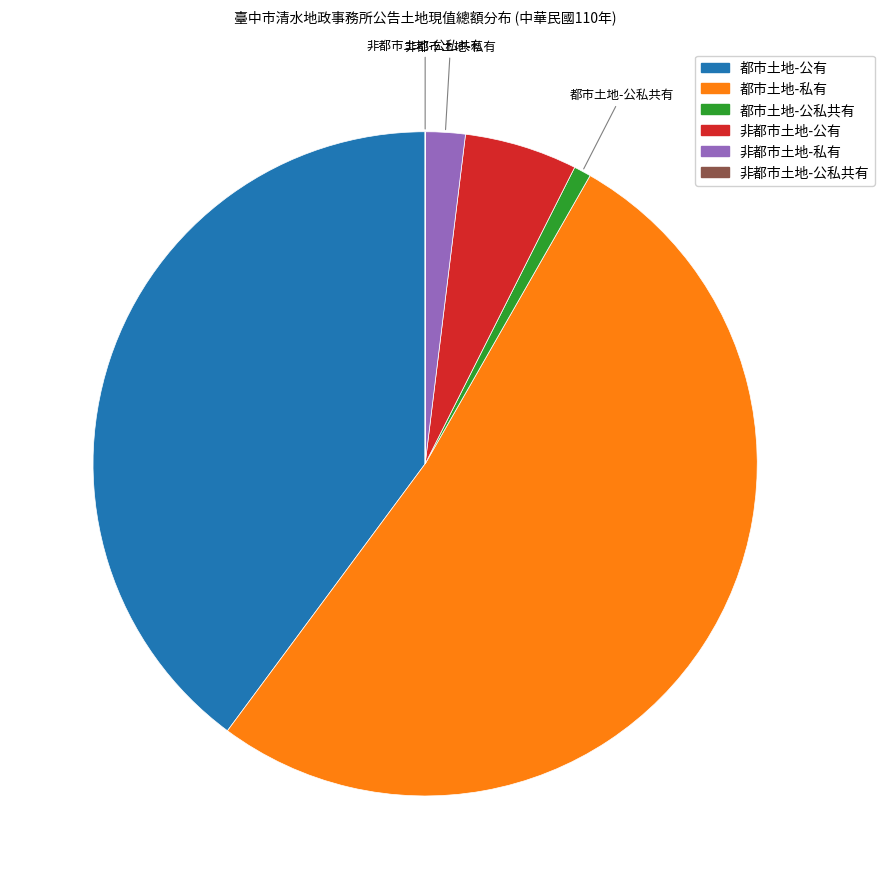

True or false: 都市土地-公有 accounts for 52% of the total.

False